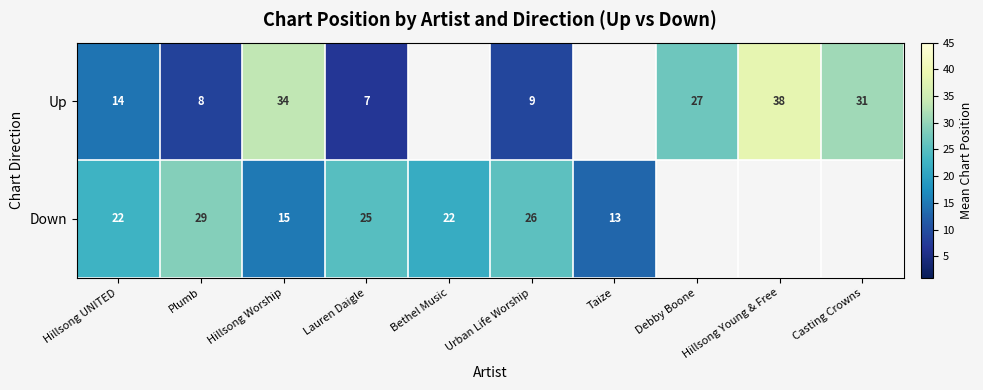

Rank the series at Urban Life Worship from highest to lowest value.

Down, Up